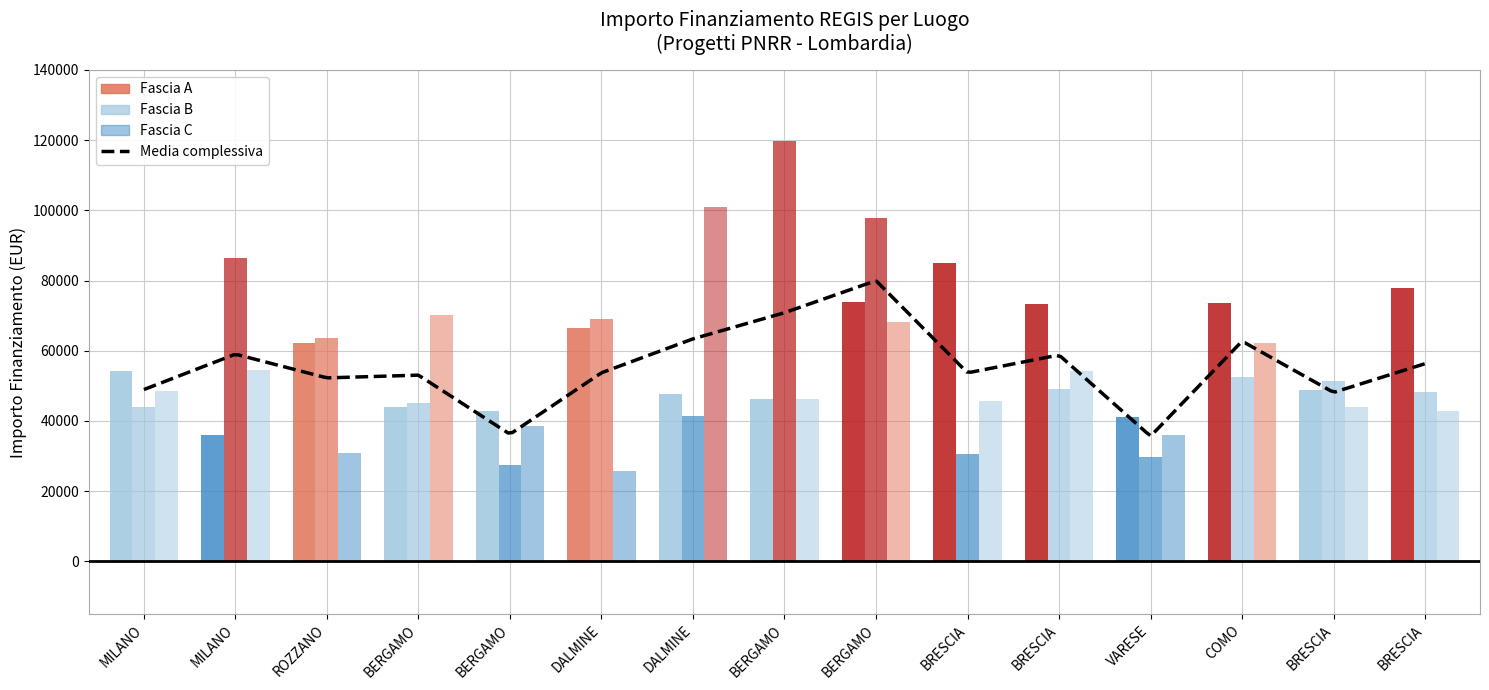

Between BRESCIA and BERGAMO, which is larger?

BRESCIA